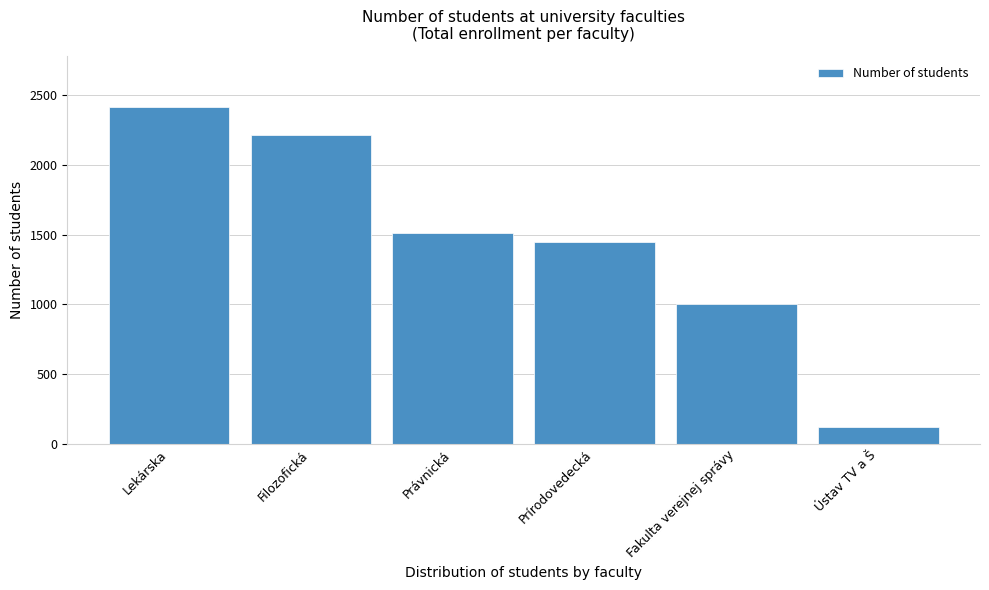

Reading left to right, transcribe all the data shown in this chart.

2418	2217	1509	1444	1004	120